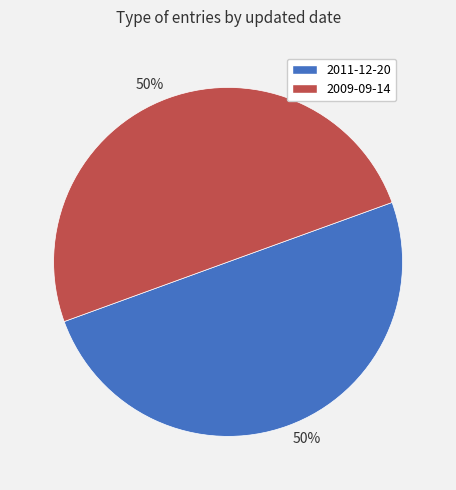

To the nearest percent, what is the average slice percentage?

50%